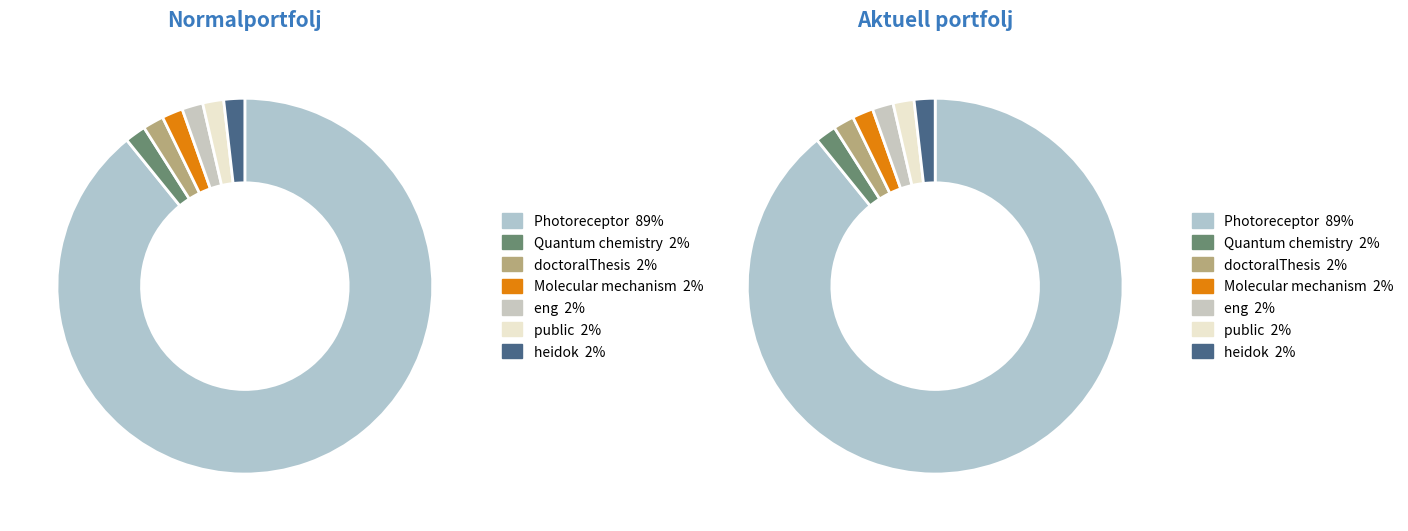

Which category has the smallest portion of the pie?

Quantum chemistry